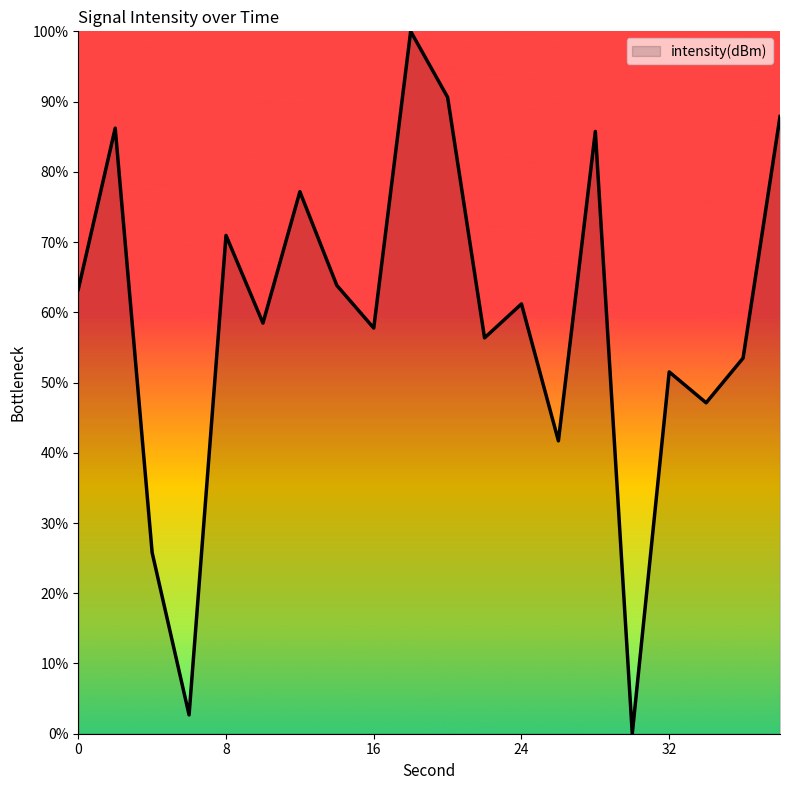

What is the maximum value shown in the chart?

100.0